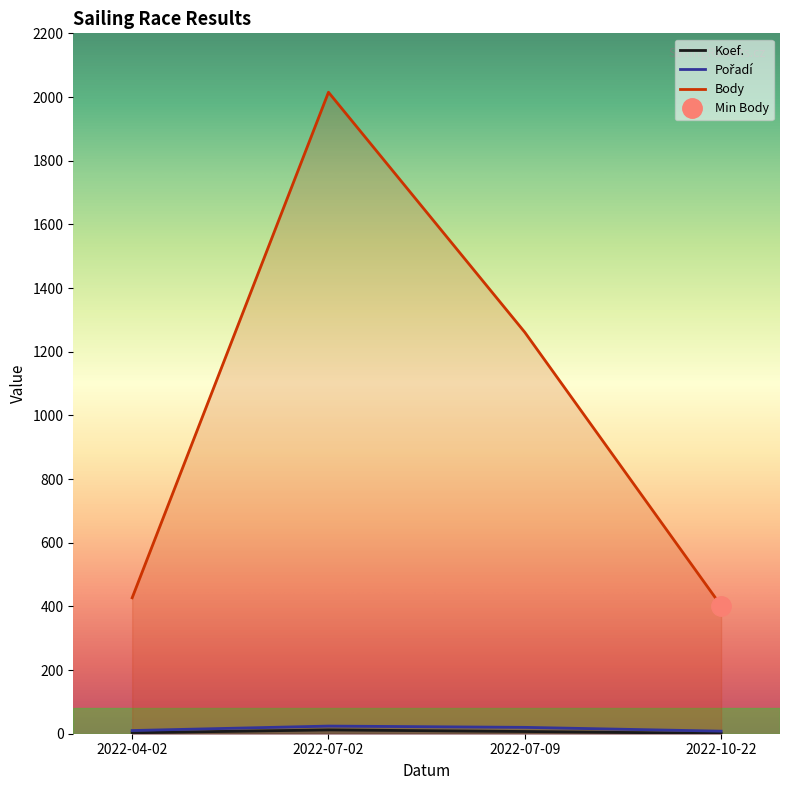

Between 2022-07-02 and 2022-07-09, which series saw the biggest shift?

Body